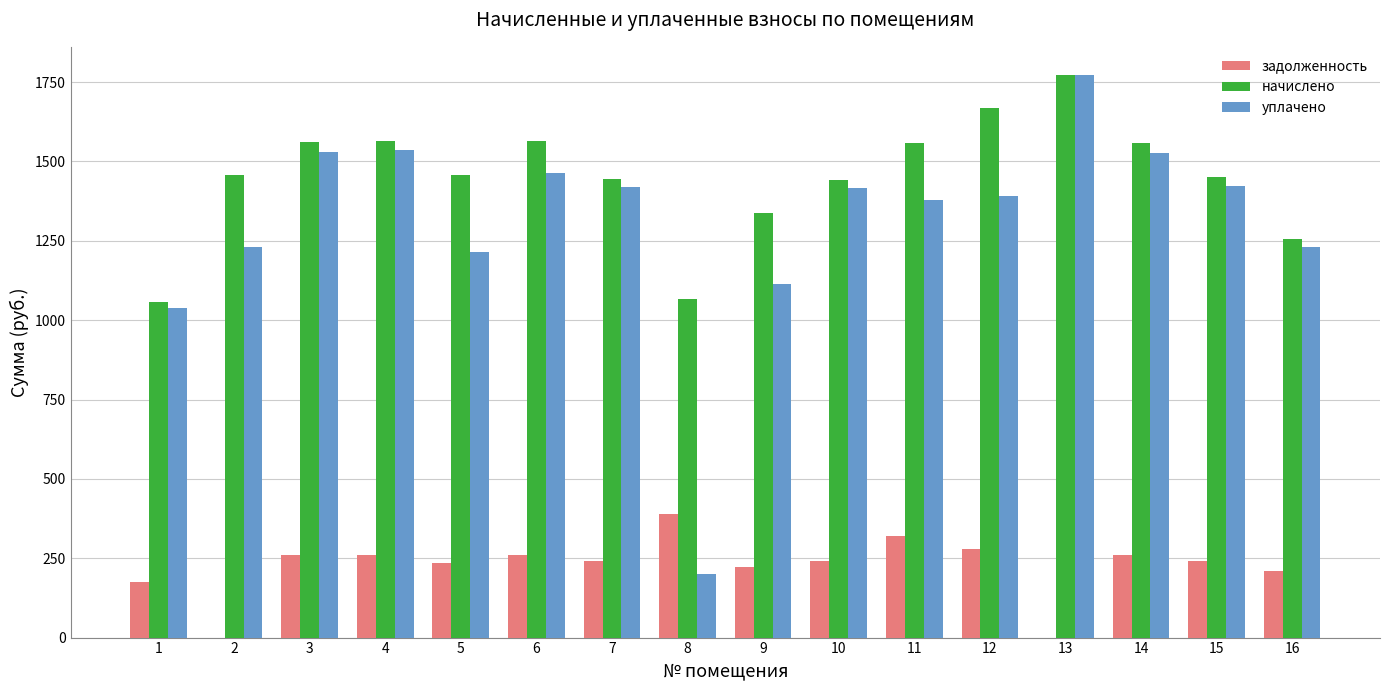

What are all the series names shown in the legend?

задолженность, начислено, уплачено